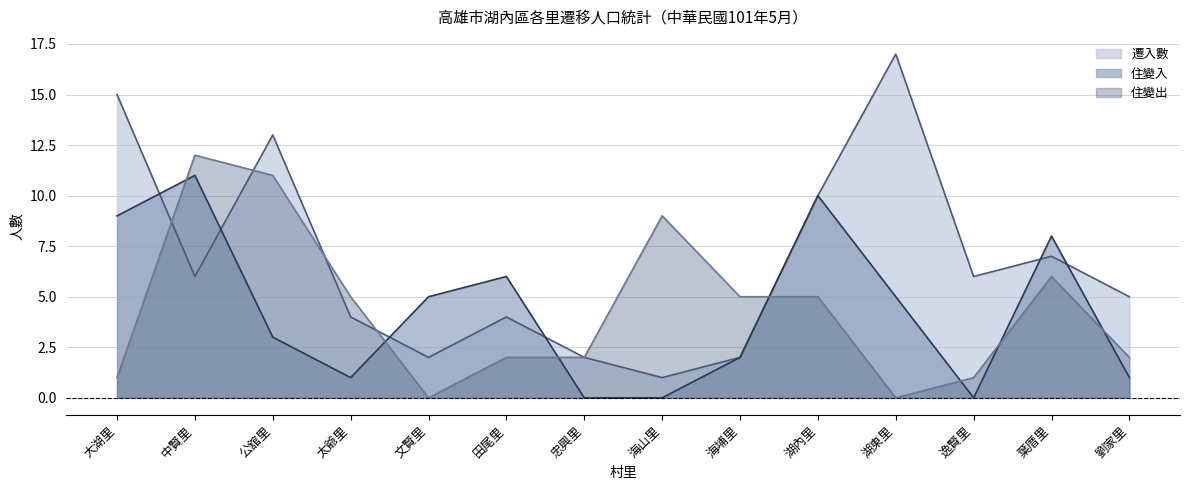

What is the total value across all series at 湖東里?

22